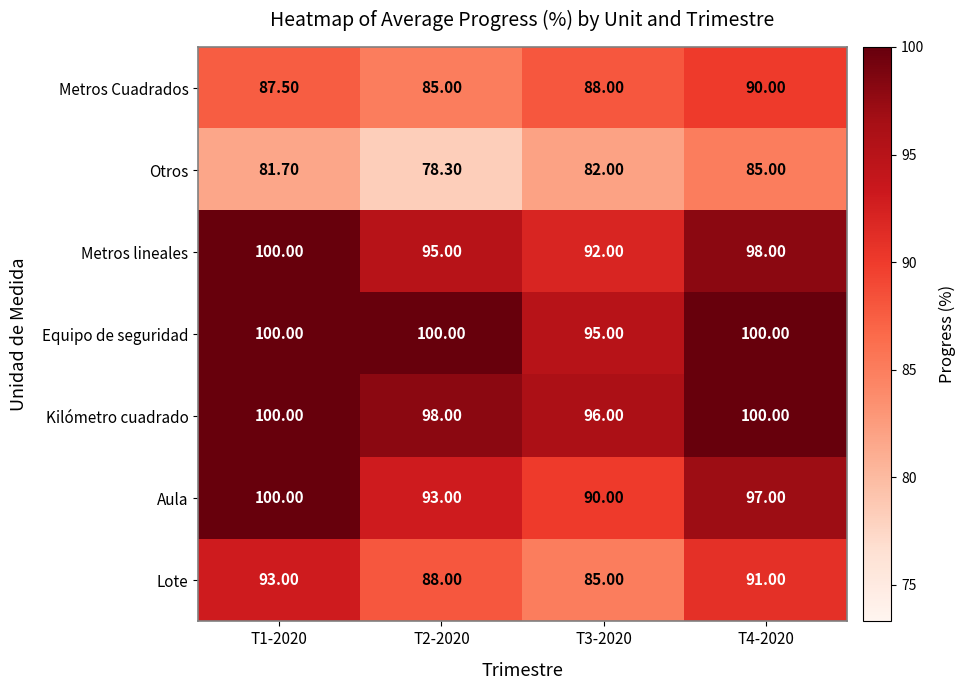

At T2-2020, list the series in order from smallest to largest.

Otros, Metros Cuadrados, Lote, Aula, Metros lineales, Kilómetro cuadrado, Equipo de seguridad